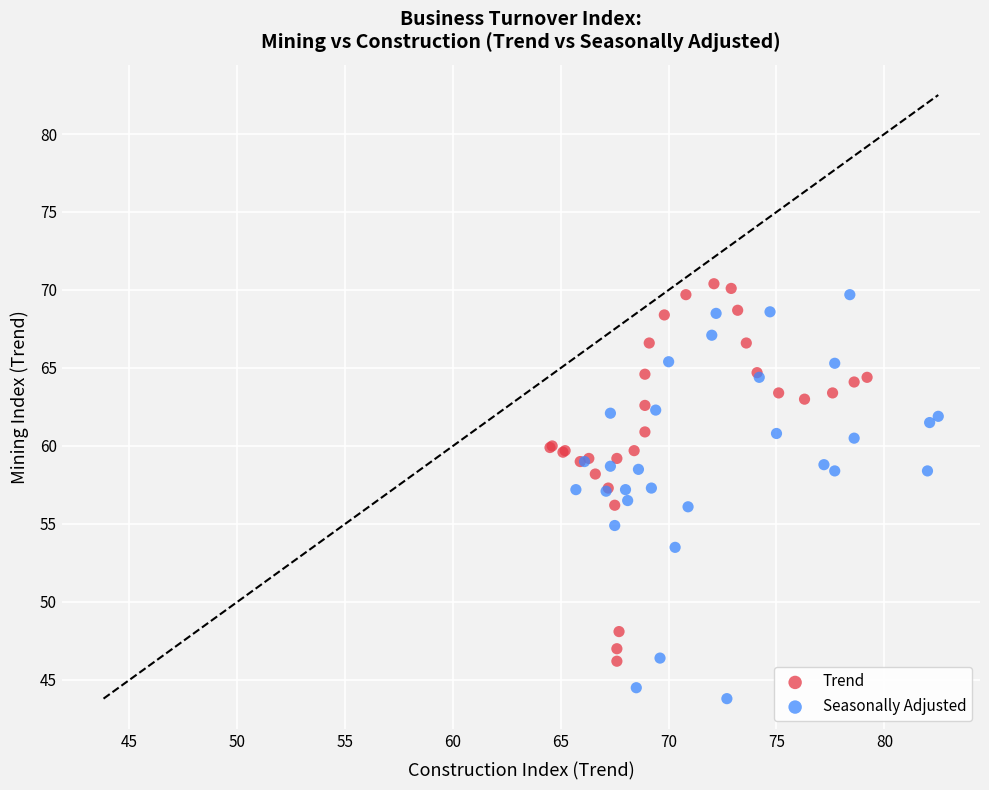

Which series reaches the minimum Y coordinate?

Seasonally Adjusted